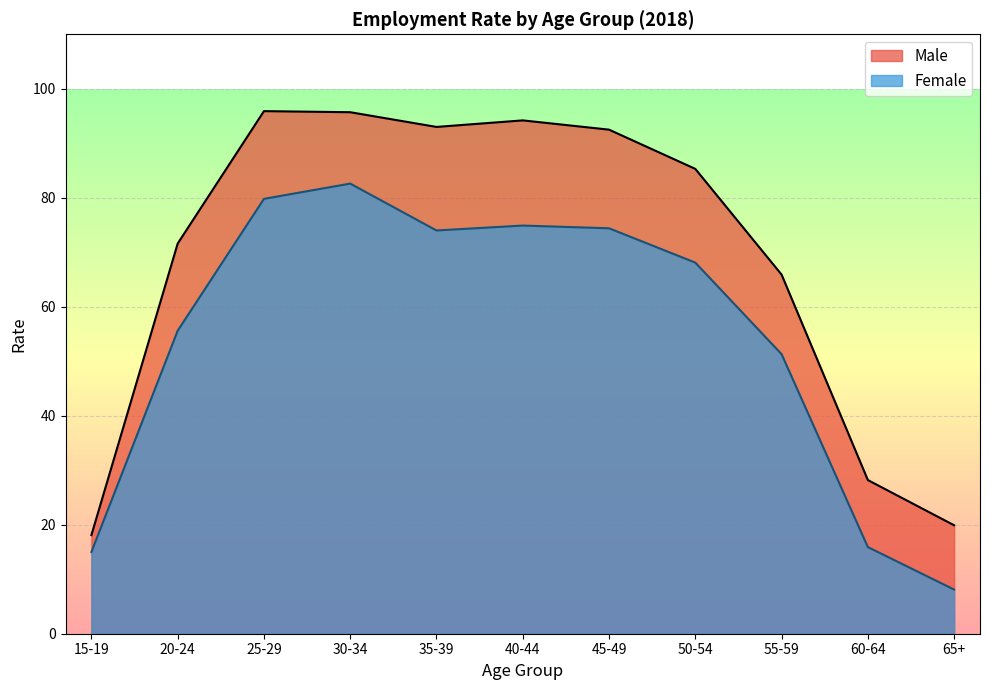

At which category does Female reach its first local valley?

35-39